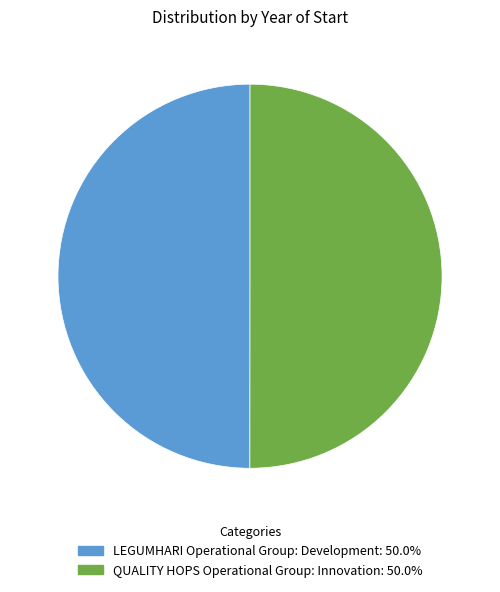

Do LEGUMHARI Operational Group: Development and QUALITY HOPS Operational Group: Innovation together represent more than half of the pie?

Yes